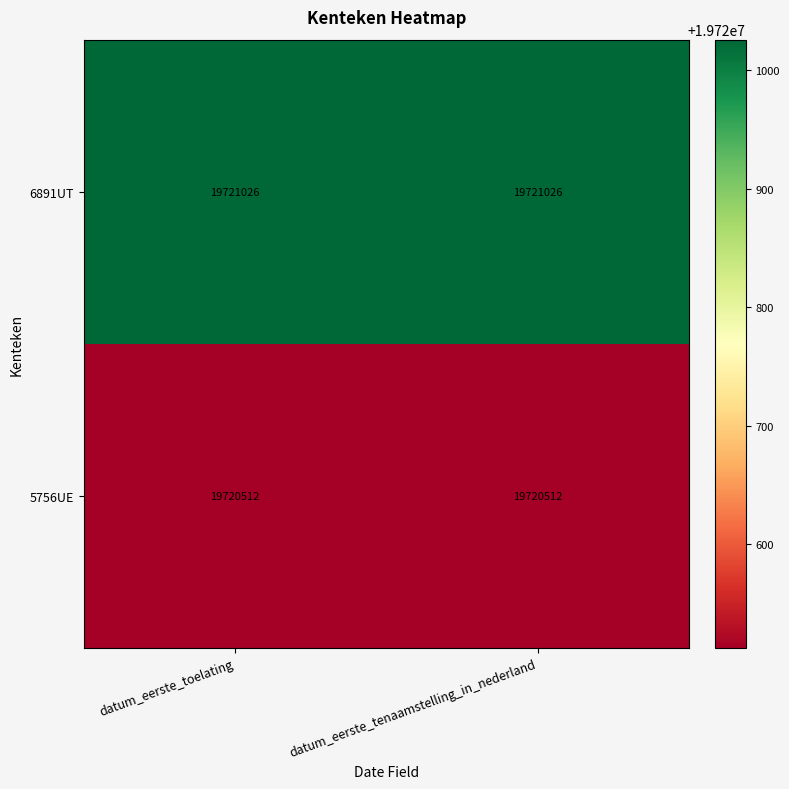

What is the difference between the highest and lowest values at datum_eerste_tenaamstelling_in_nederland?

514